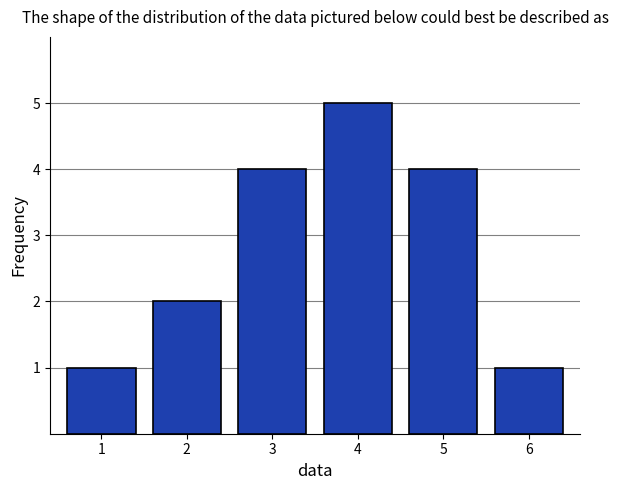

Reading left to right, what are all the values shown in this chart?

1=1	2=2	3=4	4=5	5=4	6=1